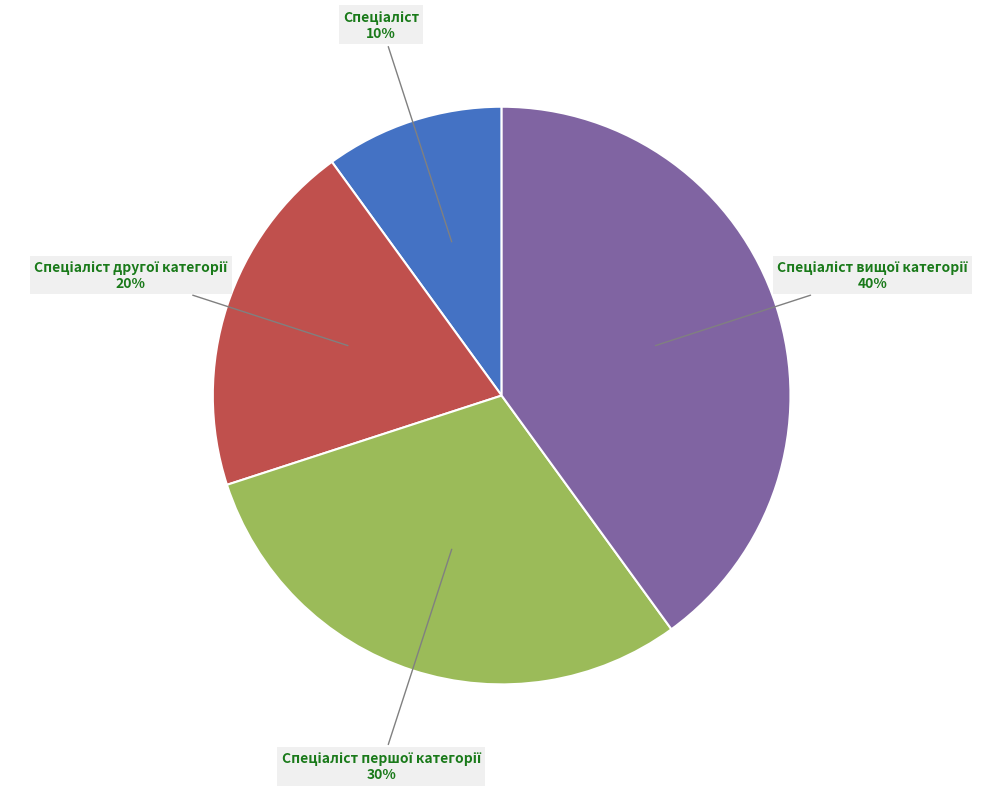

Count the number of slices in the pie.

4